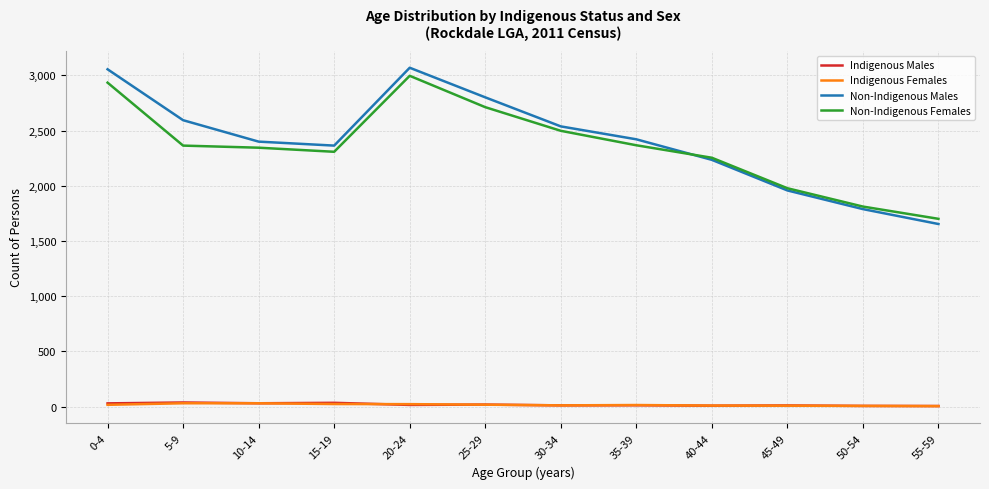

The value of Non-Indigenous Females at 40-44 is 2254. True or false?

True